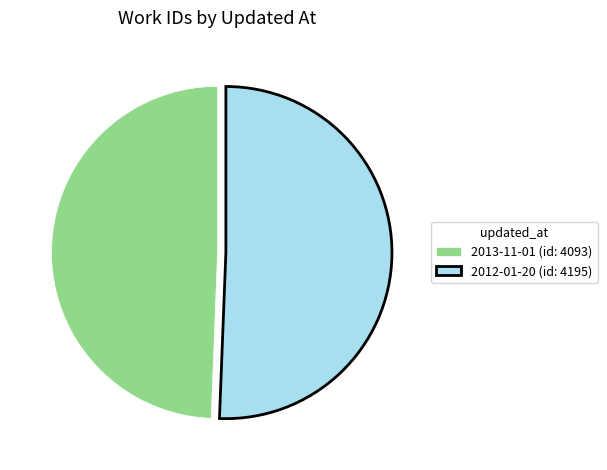

Do 2013-11-01 (id: 4093) and 2012-01-20 (id: 4195) together represent more than half of the pie?

Yes